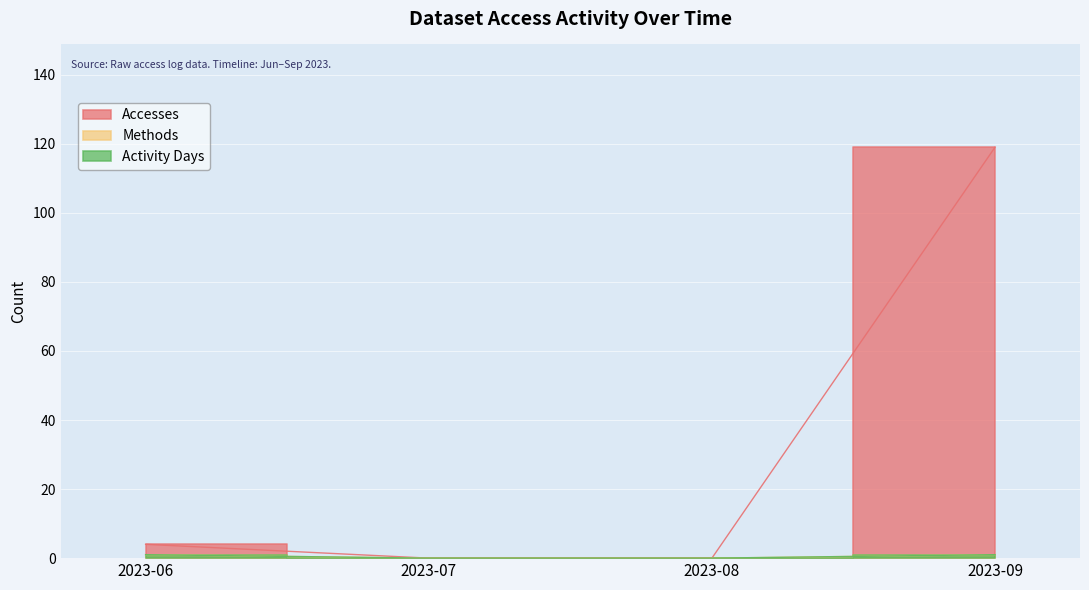

How many lines are shown in the chart?

3